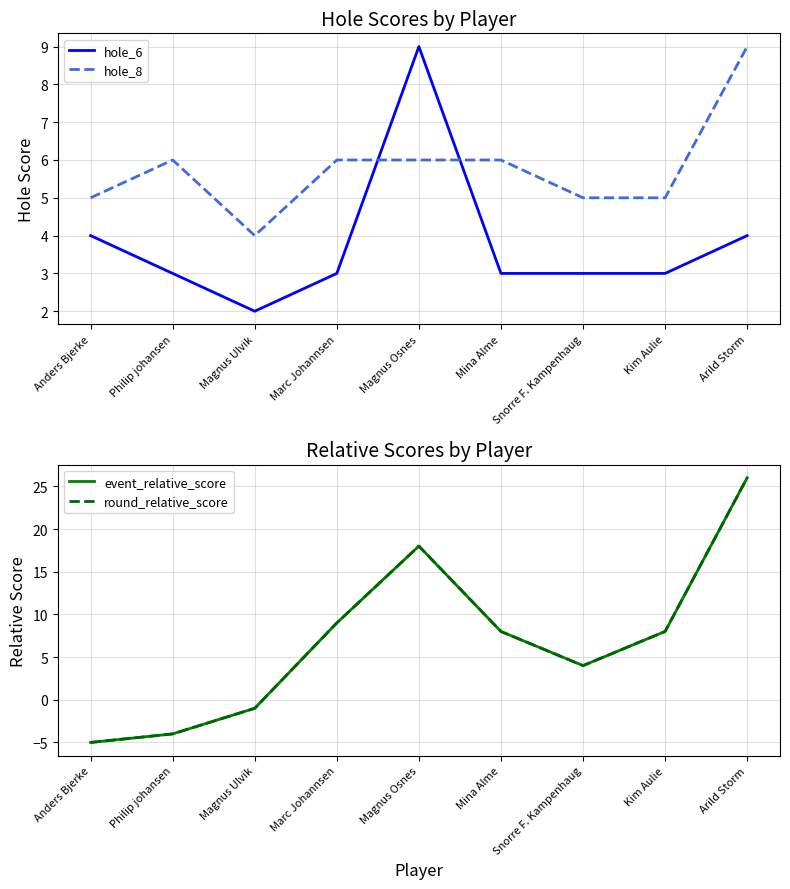

How many lines are shown in the chart?

4